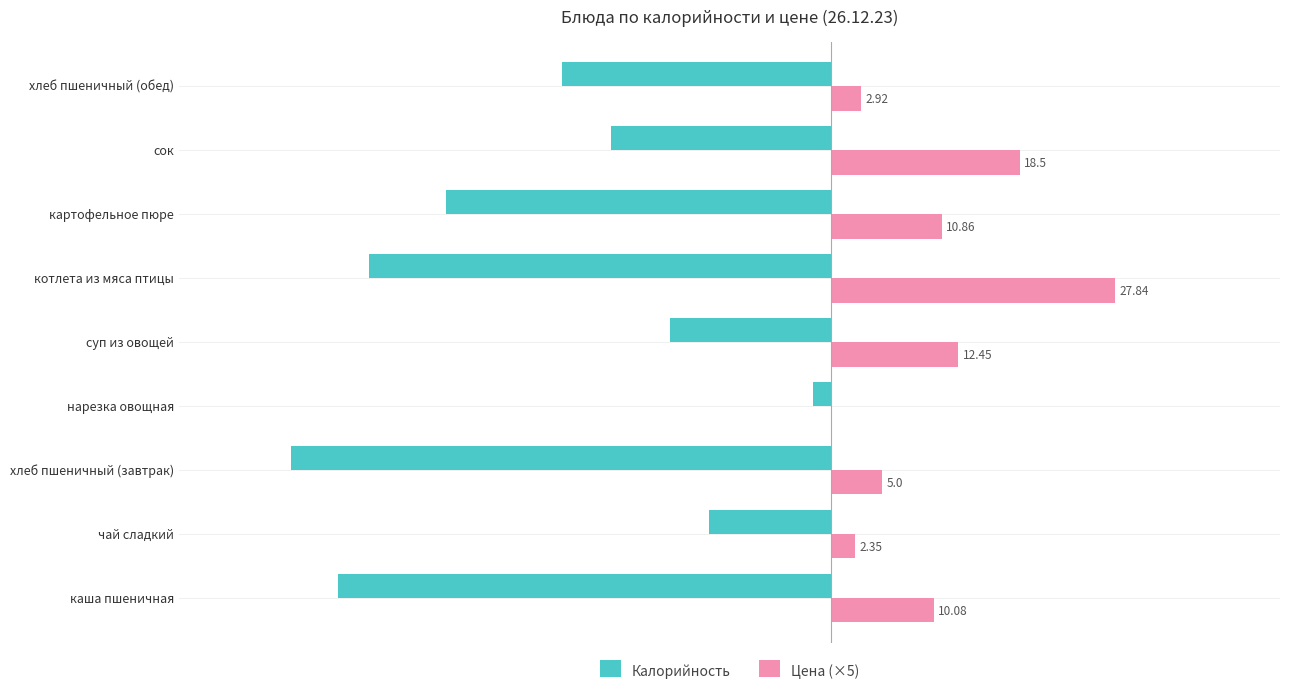

What are all the series names shown in the legend?

Калорийность, Цена (×5)